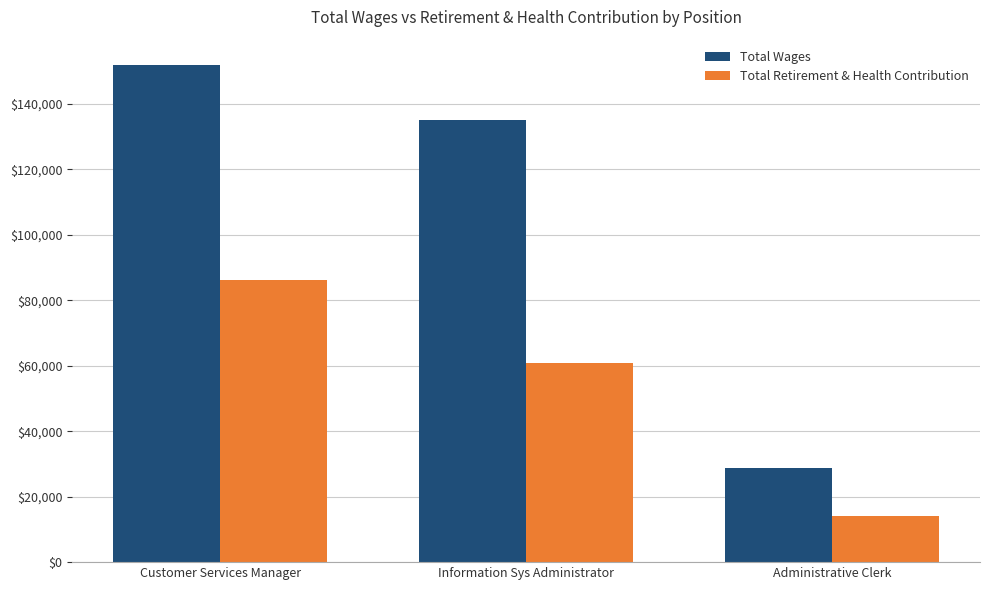

Between Information Sys Administrator and Administrative Clerk, which series saw the biggest shift?

Total Wages